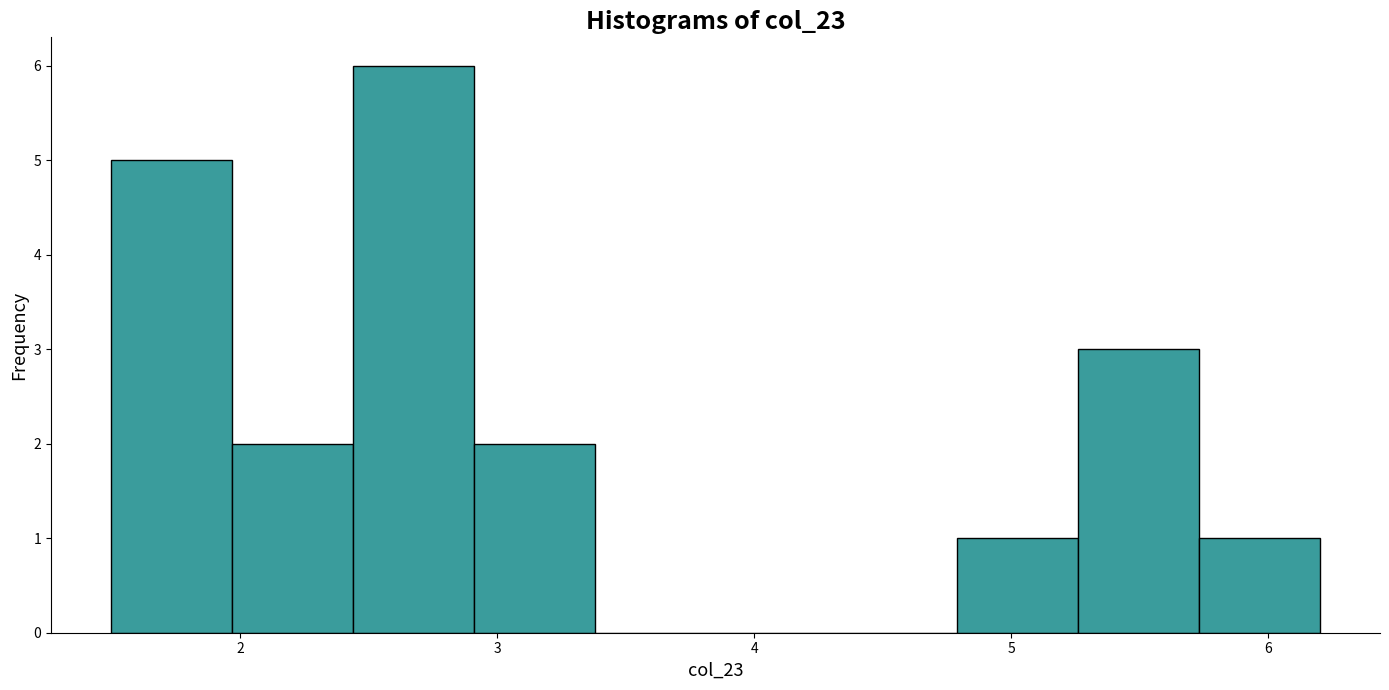

Reading left to right, transcribe this chart: for each bar, give the range it covers on the x-axis and its height. Neither the bar edges nor the heights are printed on the chart, so give them approximately, as read against the axes.

1.50 to 1.97: 5
1.97 to 2.44: 2
2.44 to 2.91: 6
2.91 to 3.38: 2
3.38 to 3.85: 0
3.85 to 4.32: 0
4.32 to 4.79: 0
4.79 to 5.26: 1
5.26 to 5.73: 3
5.73 to 6.20: 1